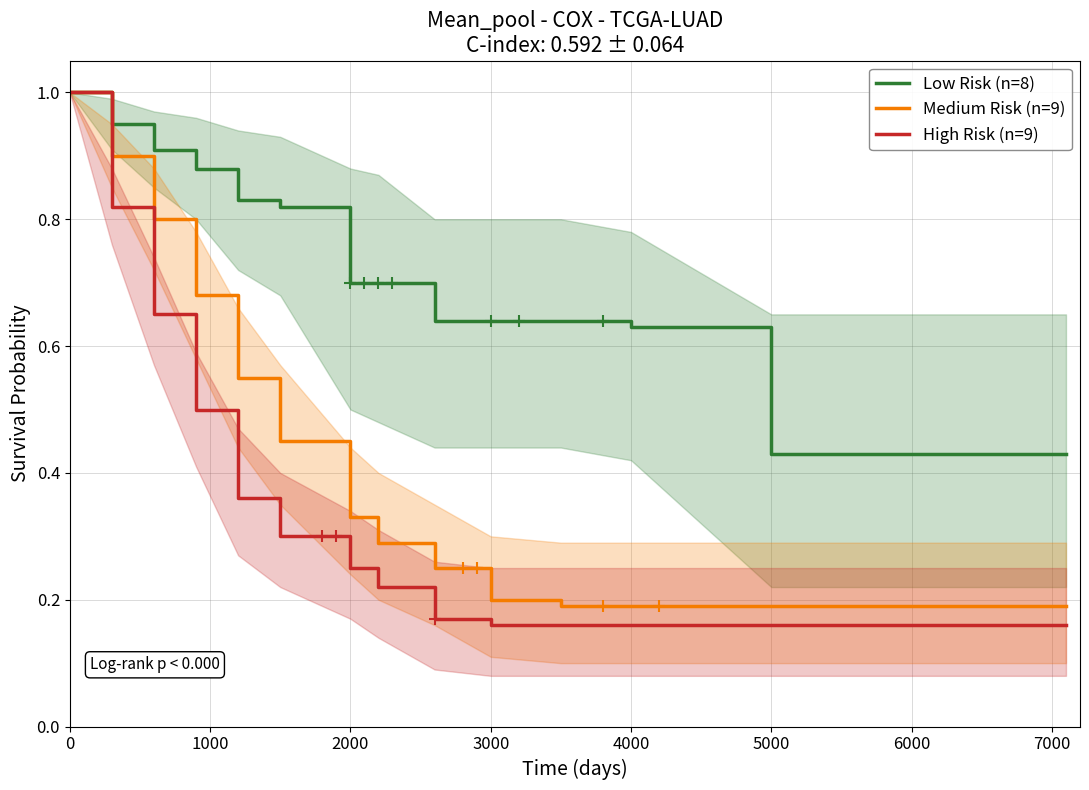

The value of Low Risk (n=8) at 0 is 0.3. True or false?

False